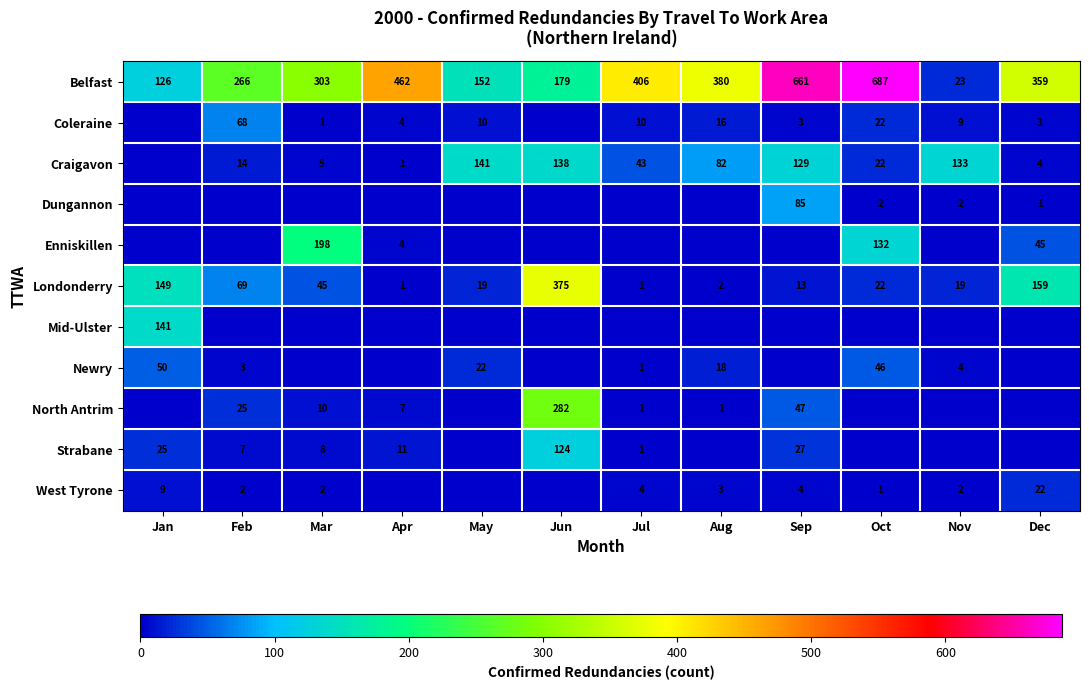

At how many categories does at least one series exceed 593?

2